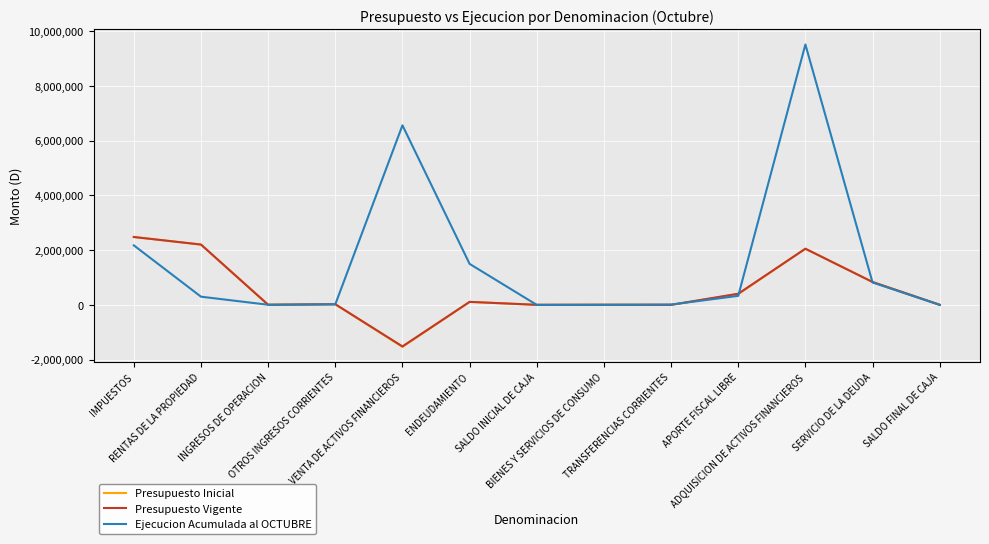

What is the sum of the Ejecucion Acumulada al OCTUBRE values at INGRESOS DE OPERACION and SALDO INICIAL DE CAJA?

4878